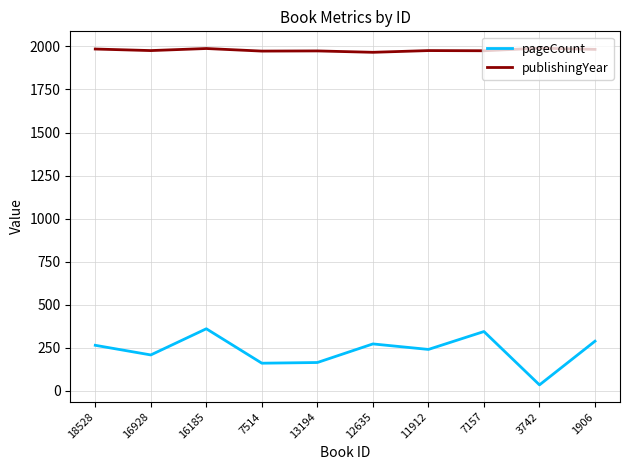

Where is the first local maximum for pageCount?

16185